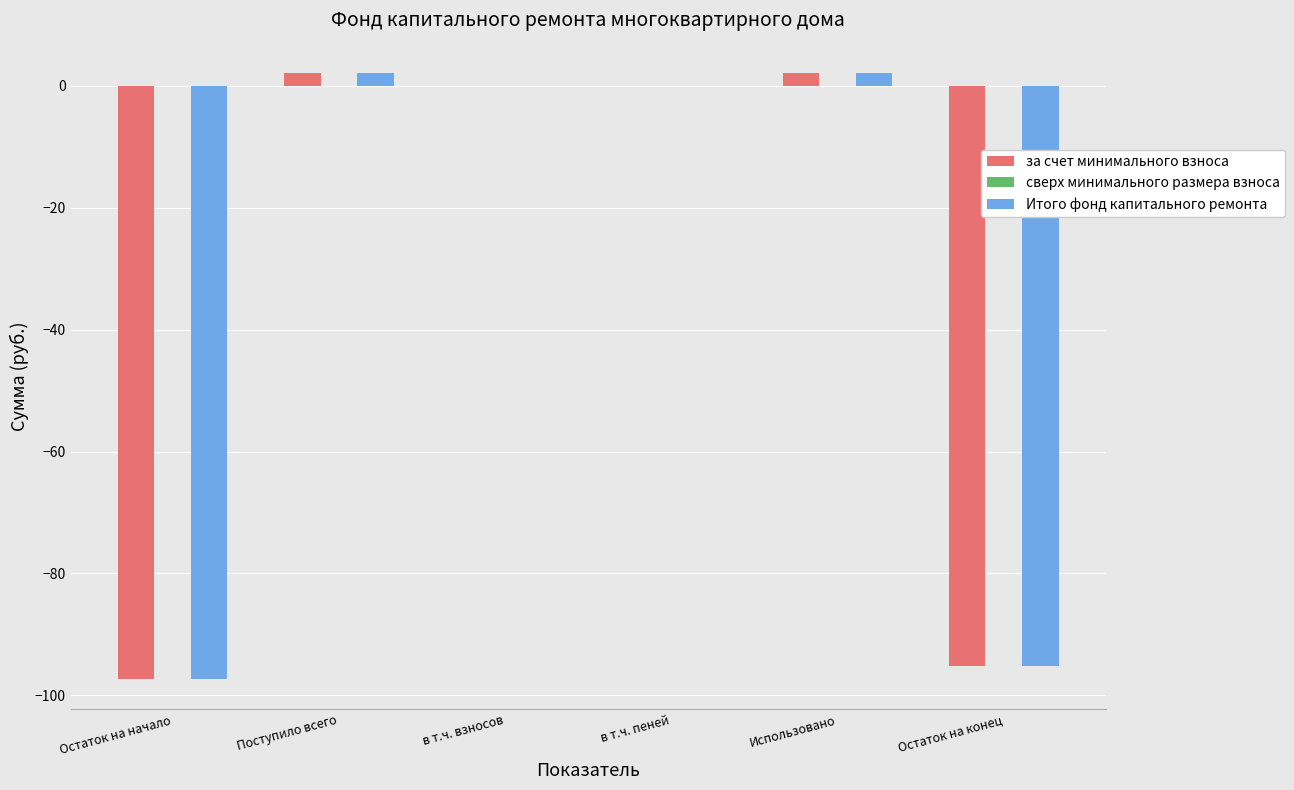

Does the chart contain stacked bars?

No